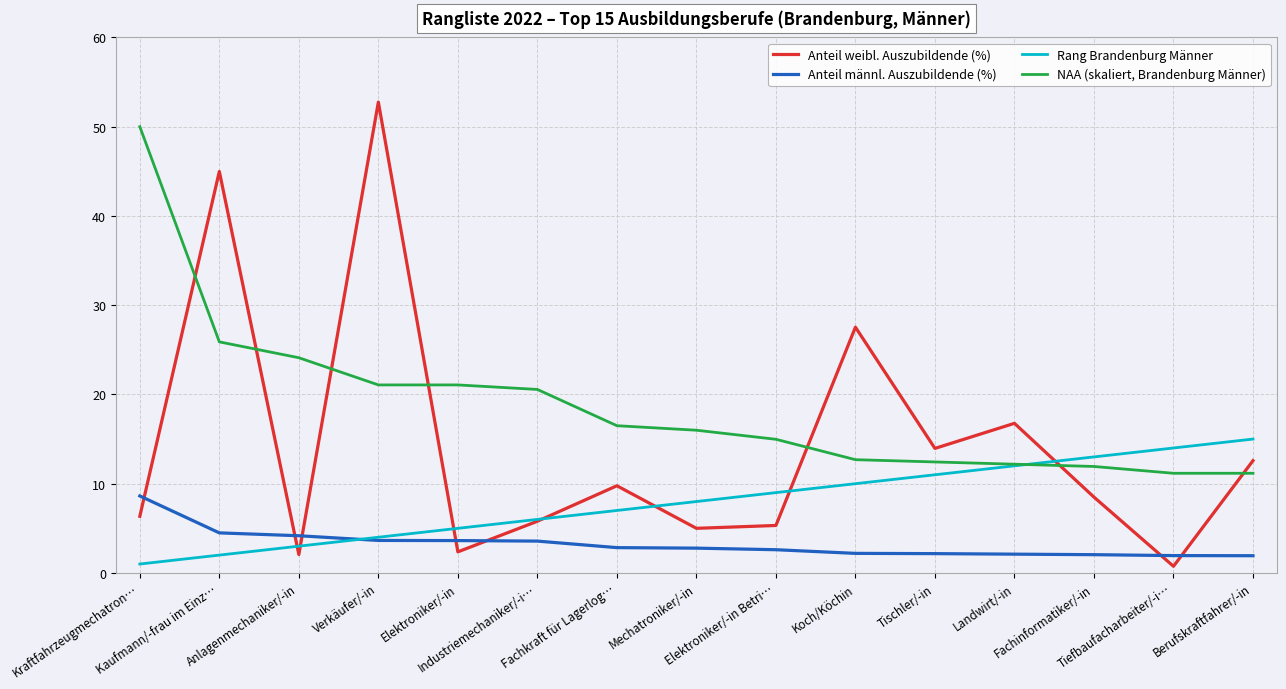

Which series has the largest range (max minus min)?

Anteil weibl. Auszubildende (%)